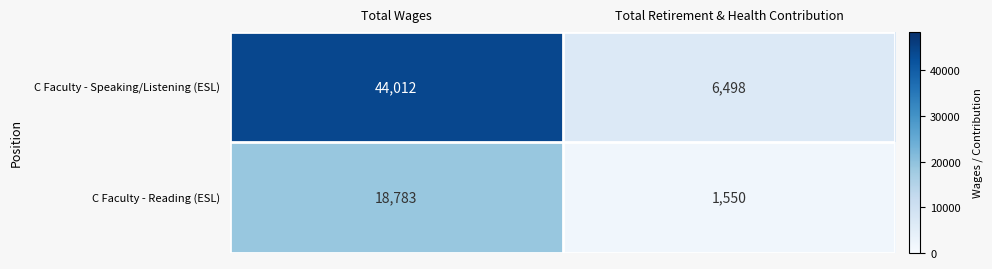

Reading right to left, transcribe all the data shown in this chart.

C Faculty - Speaking/Listening (ESL): Total Retirement & Health Contribution=6498	Total Wages=44012
C Faculty - Reading (ESL): Total Retirement & Health Contribution=1550	Total Wages=18783